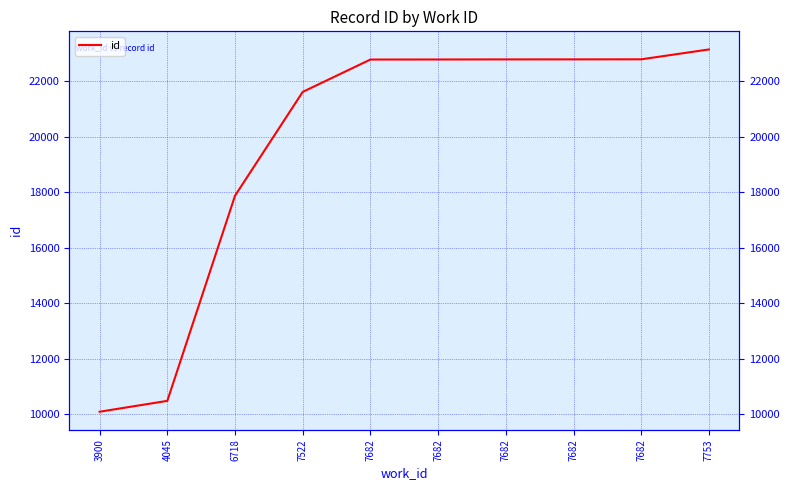

List the labels in order of value, smallest first.

3900, 4045, 6718, 7522, 7682, 7682, 7682, 7682, 7682, 7753